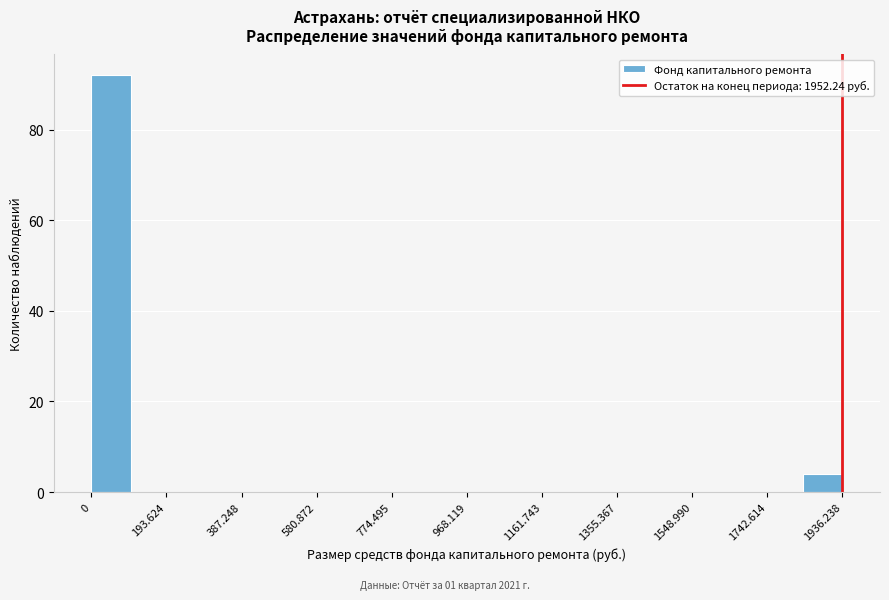

Over which range of the x-axis is the bar tallest?

0 to 100